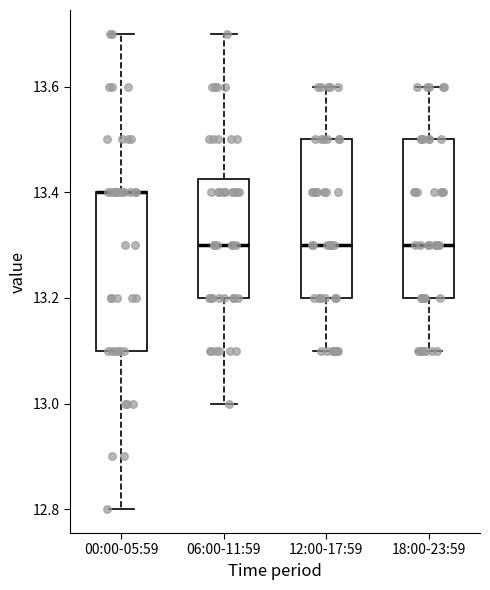

Reading left to right, transcribe this box plot: for each box, give where its median line is, the range the box spans, and where its two whiskers end, as read against the y-axis. The values are not printed on the chart, so give them approximately, as read against the axis.

00:00-05:59: median 13.40 (drawn on the box's upper edge), box 13.10 to 13.40, whiskers 12.80 to 13.70
06:00-11:59: median 13.30, box 13.20 to 13.42, whiskers 13.00 to 13.70
12:00-17:59: median 13.30, box 13.20 to 13.50, whiskers 13.10 to 13.60
18:00-23:59: median 13.30, box 13.20 to 13.50, whiskers 13.10 to 13.60